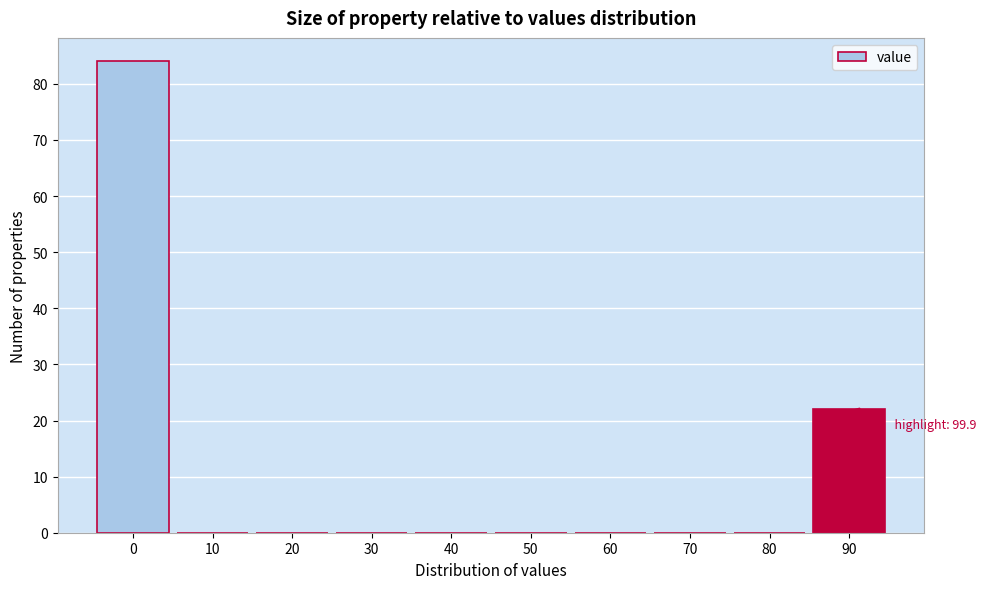

Reading left to right, extract all data points from this chart.

0=84	10=0	20=0	30=0	40=0	50=0	60=0	70=0	80=0	90=22